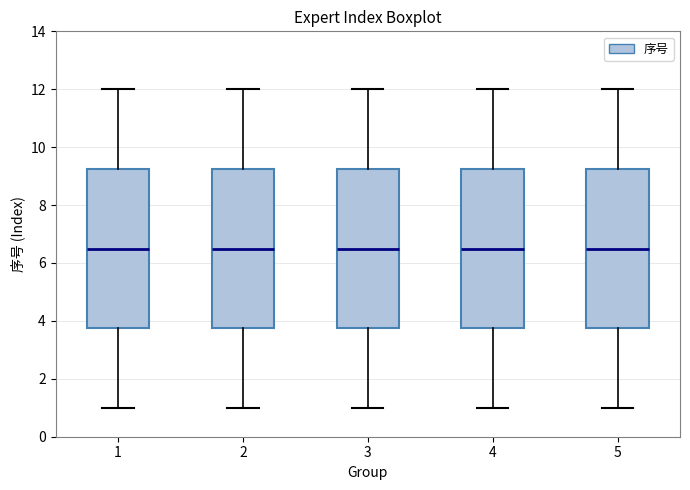

Where does the upper whisker of the box at x = 1 end on the y-axis? The values are not printed on the chart, so give them approximately, as read against the axis.

12.0